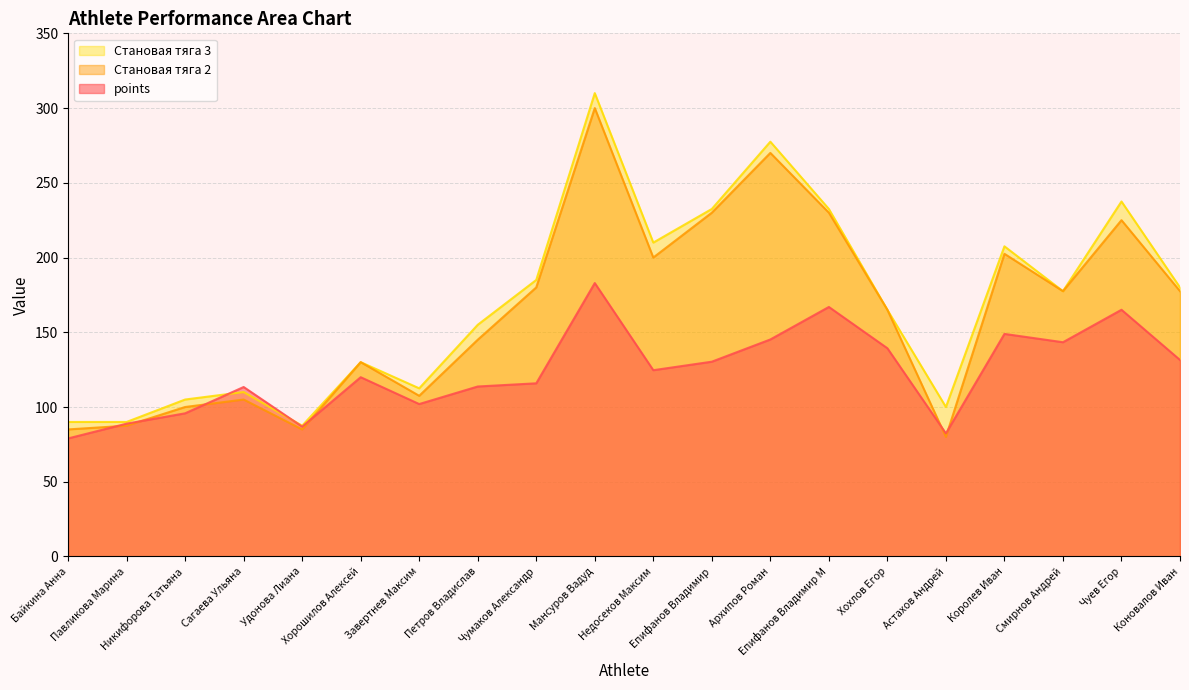

What is the total value across all series at Королев Иван?

558.9